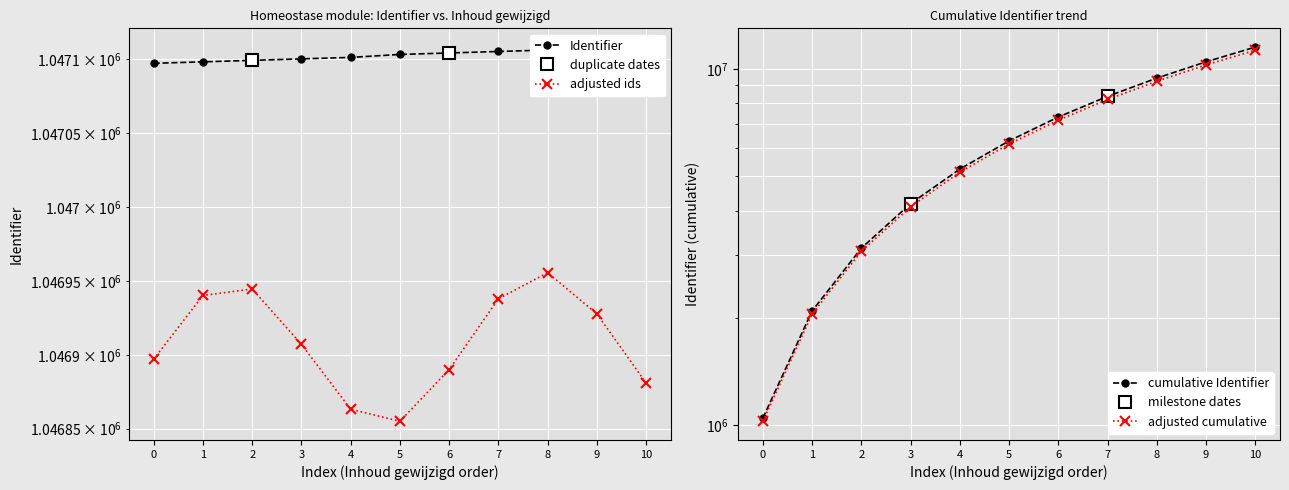

What is the change in value from 7 to 9?

+2